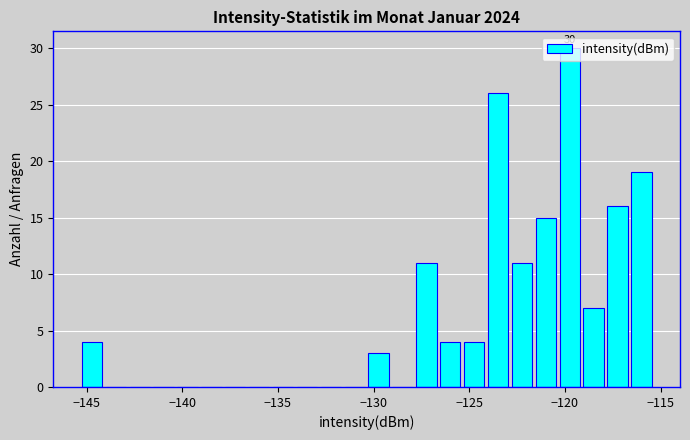

Around what value on the x-axis is the tallest bar? Give the approximate position of its centre, as read against the axis.

-120.0